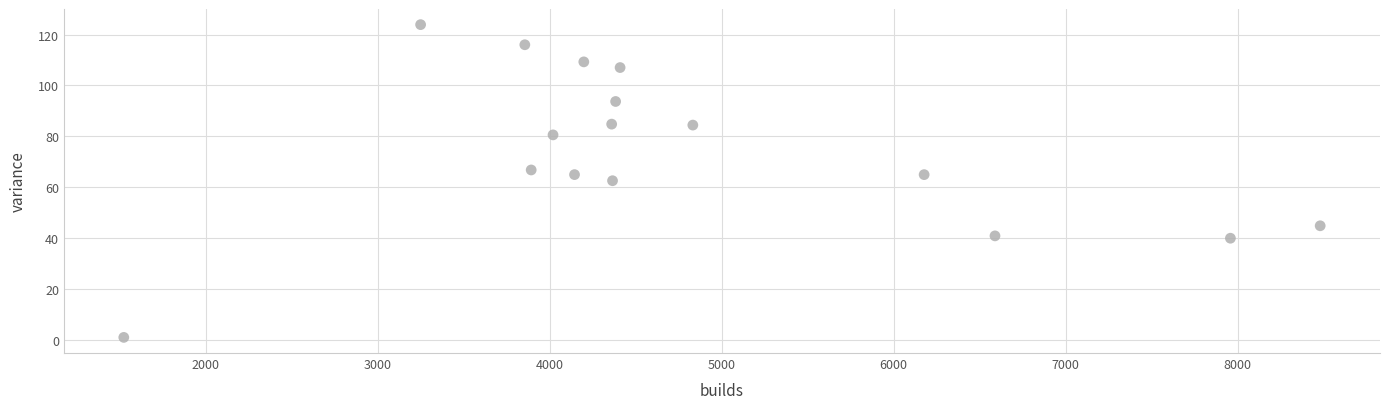

What is the range of Y values (max minus min)?

123.1